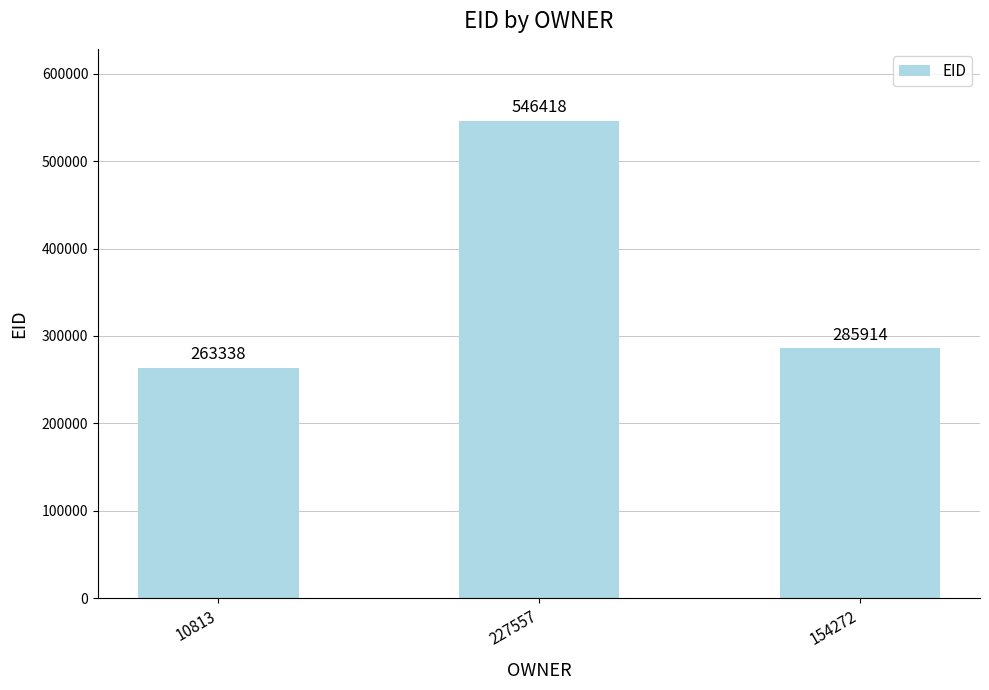

What is the greatest value displayed?

546418